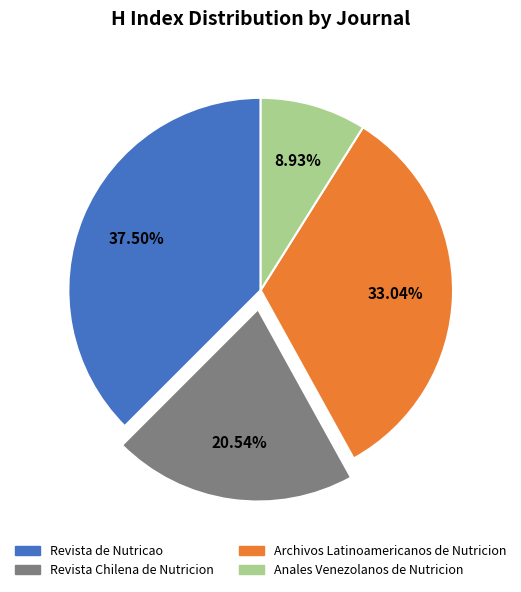

The Revista Chilena de Nutricion slice represents 12% of the pie. True or false?

False